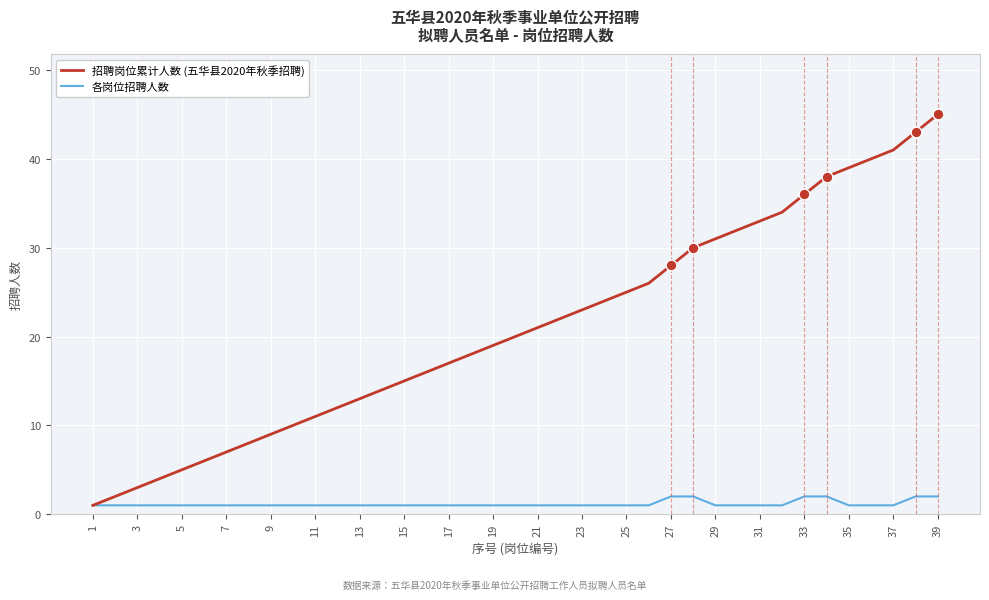

Which series has the widest spread of values?

招聘岗位累计人数 (五华县2020年秋季招聘)